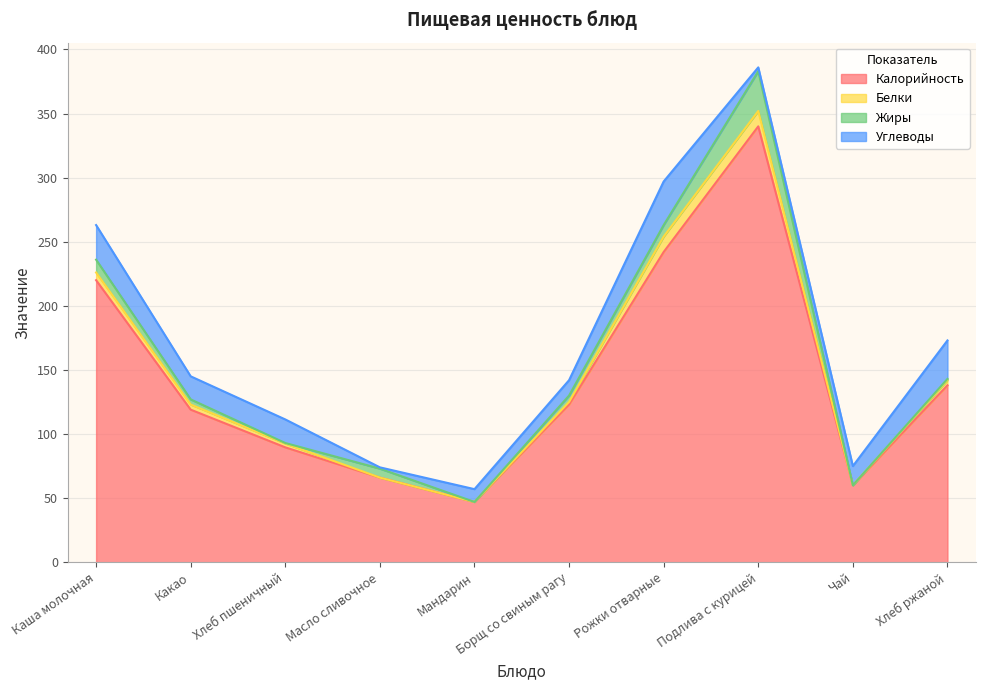

What is the difference between the second highest and second lowest values in the Жиры series?

10.0